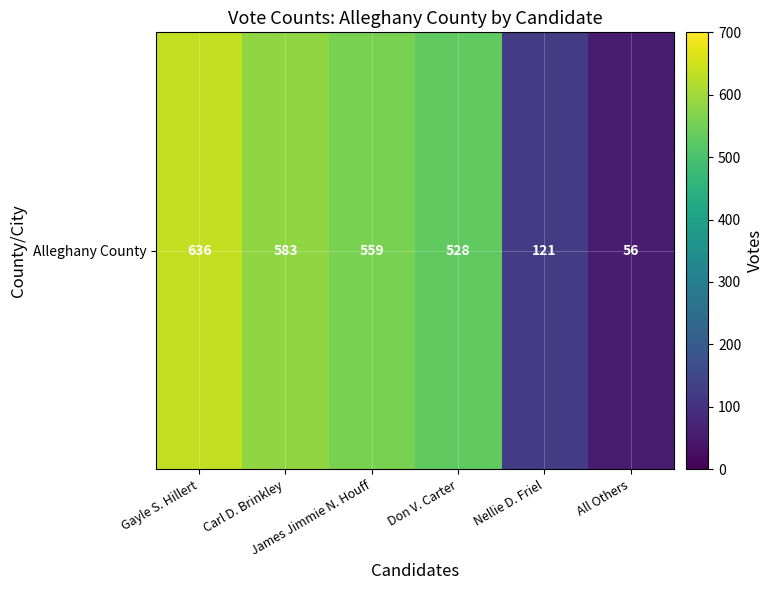

What is the difference between the values at All Others and Don V. Carter?

472